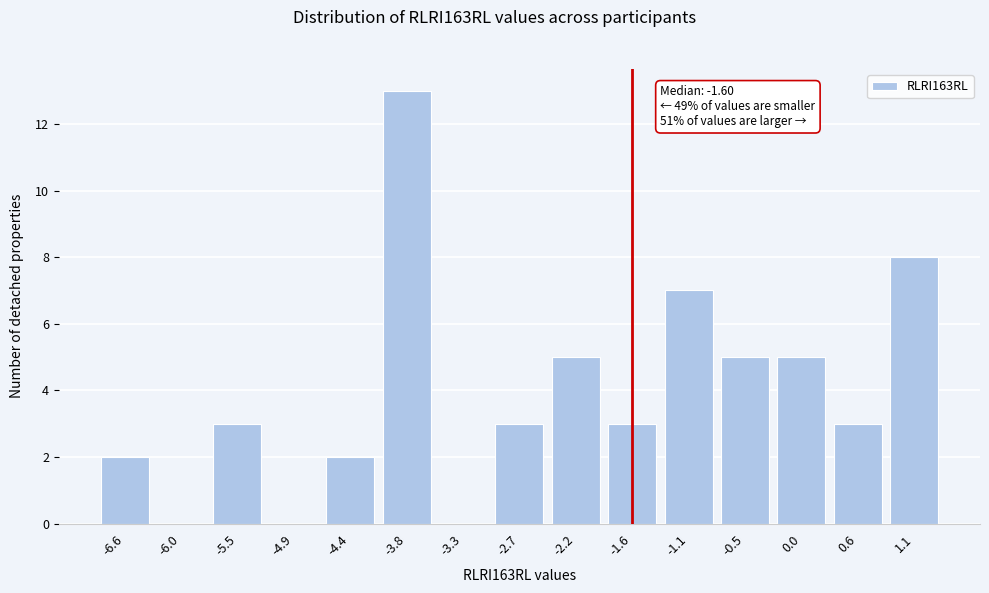

Reading left to right, list all the values displayed in this chart.

-6.6=2	-6.0=0	-5.5=3	-4.9=0	-4.4=2	-3.8=13	-3.3=0	-2.7=3	-2.2=5	-1.6=3	-1.1=7	-0.5=5	0.0=5	0.6=3	1.1=8